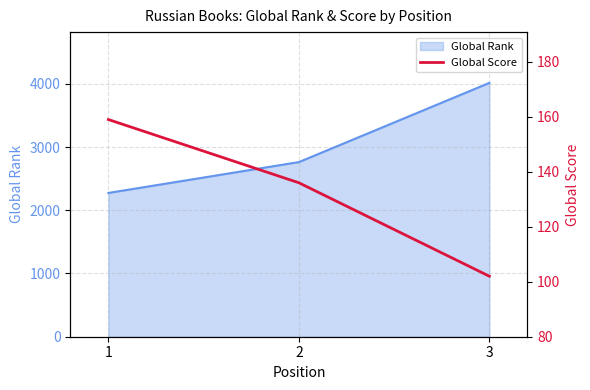

Rank the categories by Global Rank value from highest to lowest.

3, 2, 1